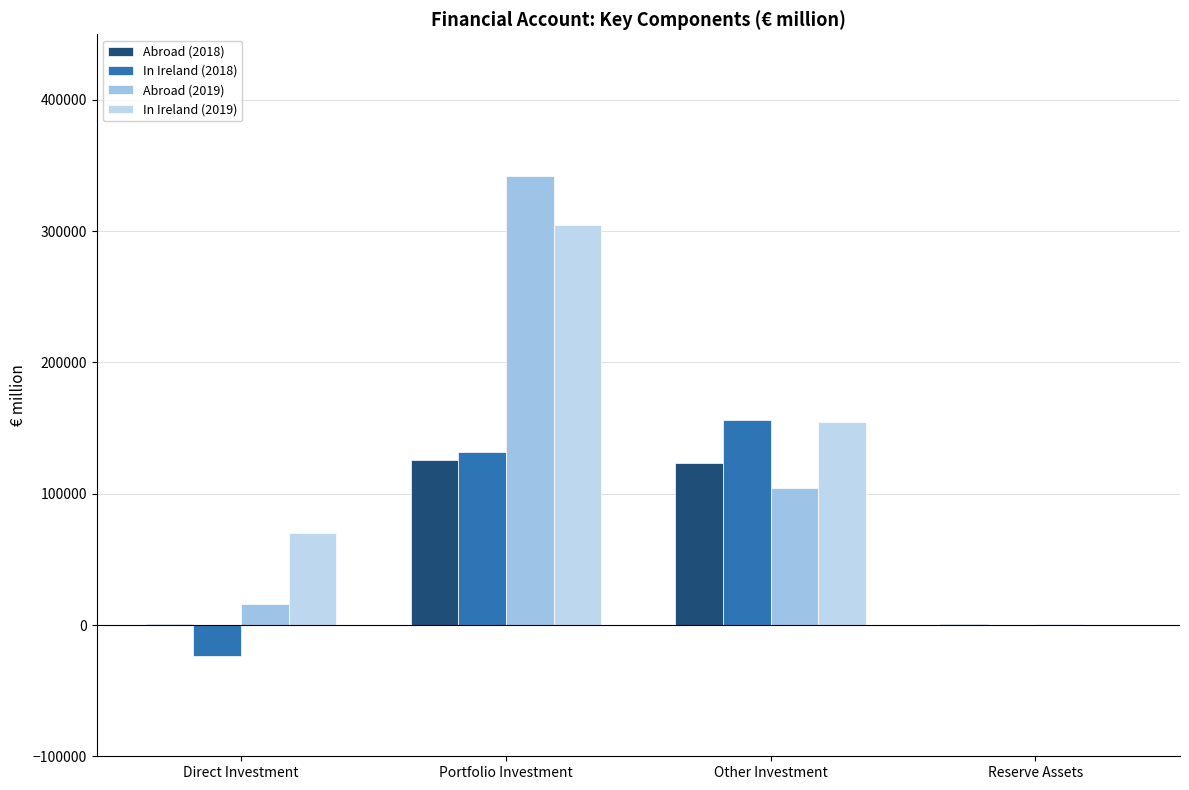

Which series has the largest total across all categories?

In Ireland (2019)